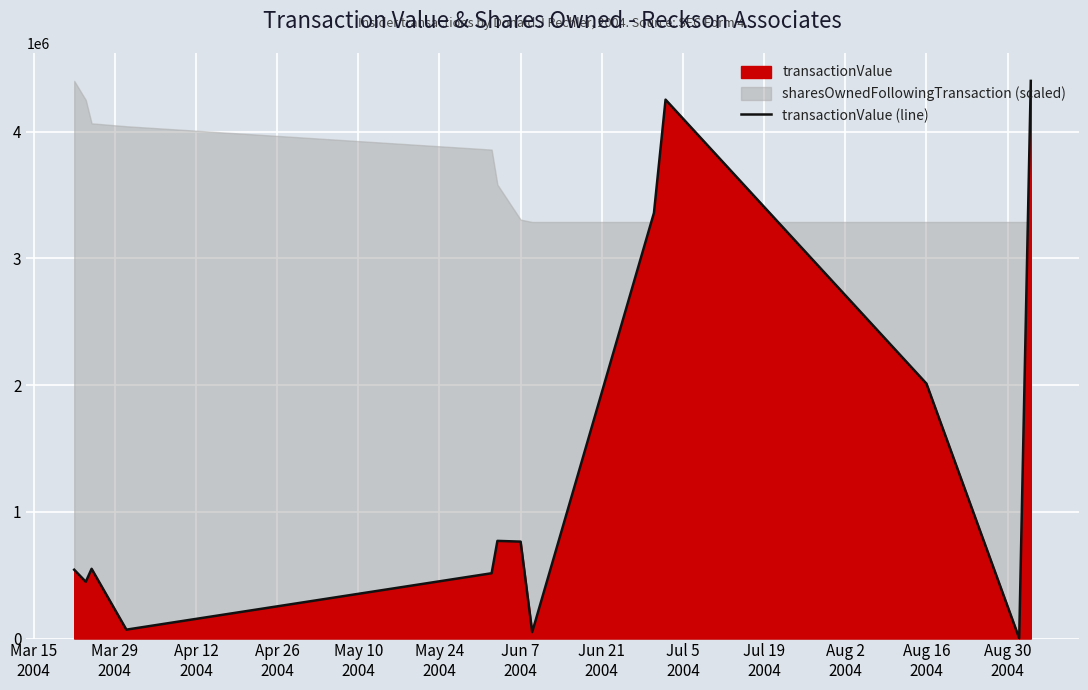

How many interior local peaks (higher than both neighbors) does the data have?

3